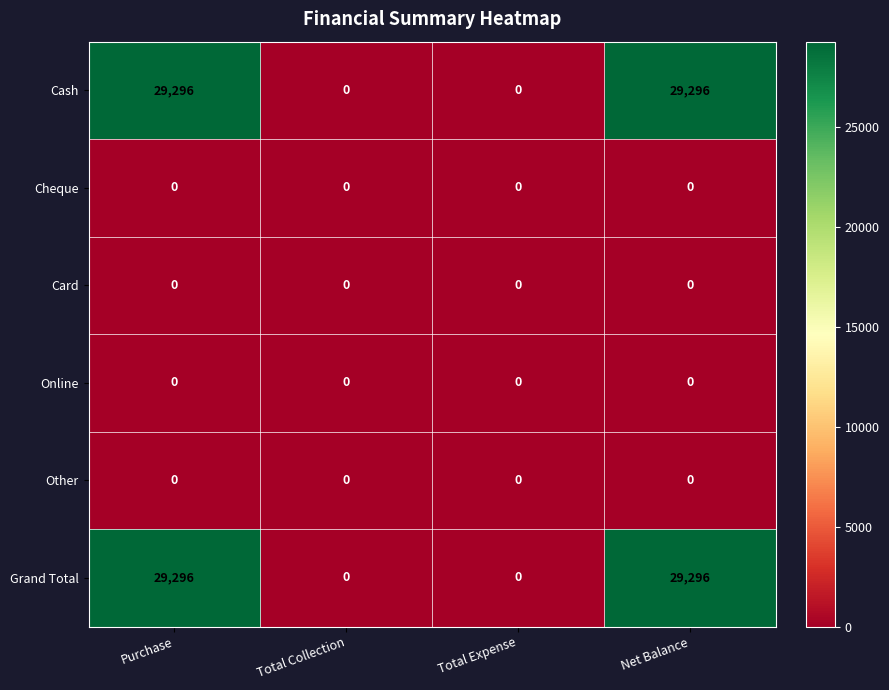

What is the greatest value displayed?

29296